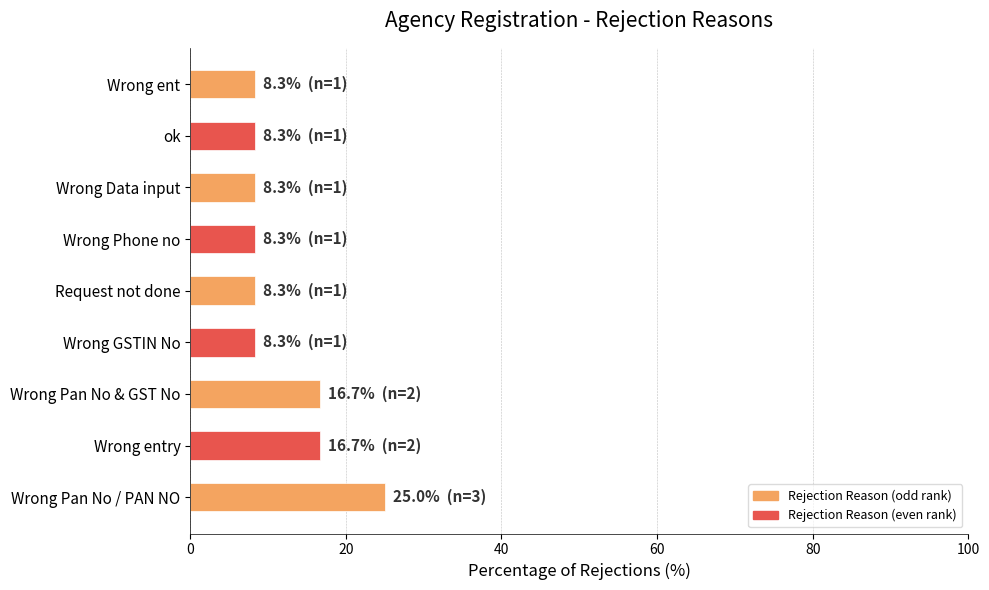

Which category has the highest value across all series?

Wrong Pan No / PAN NO